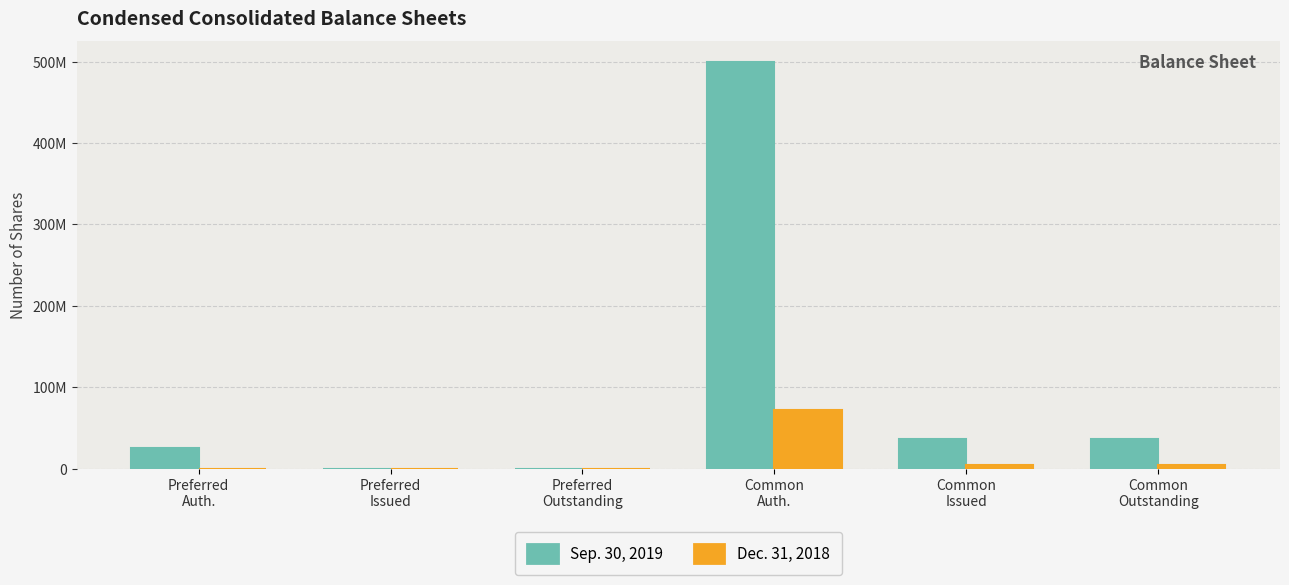

List the labels in order of Dec. 31, 2018 value, smallest first.

Preferred
Auth., Preferred
Issued, Preferred
Outstanding, Common
Issued, Common
Outstanding, Common
Auth.